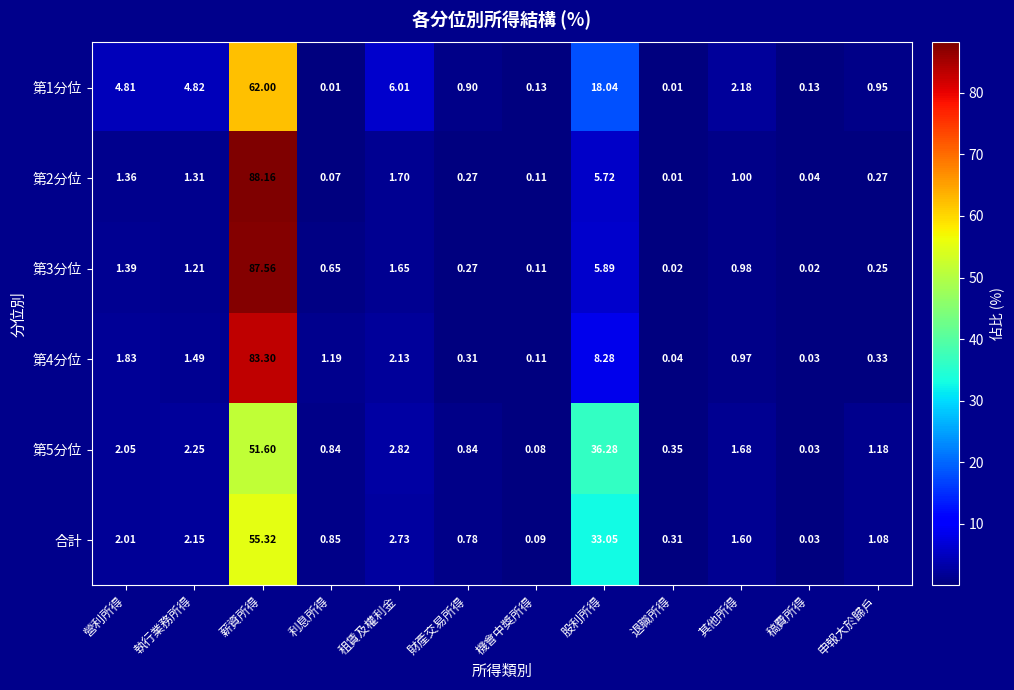

At which category is the sum across all series the highest?

薪資所得